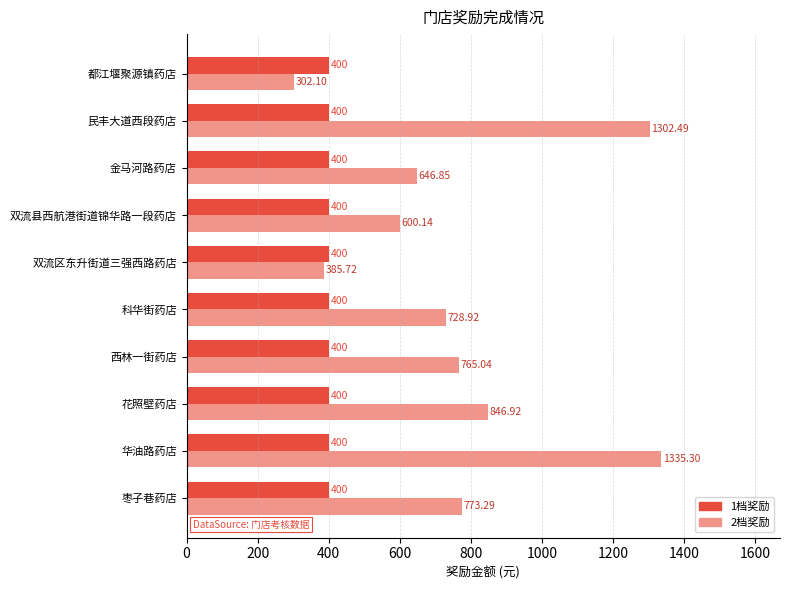

What is the sum of all 1档奖励 values?

4000.0